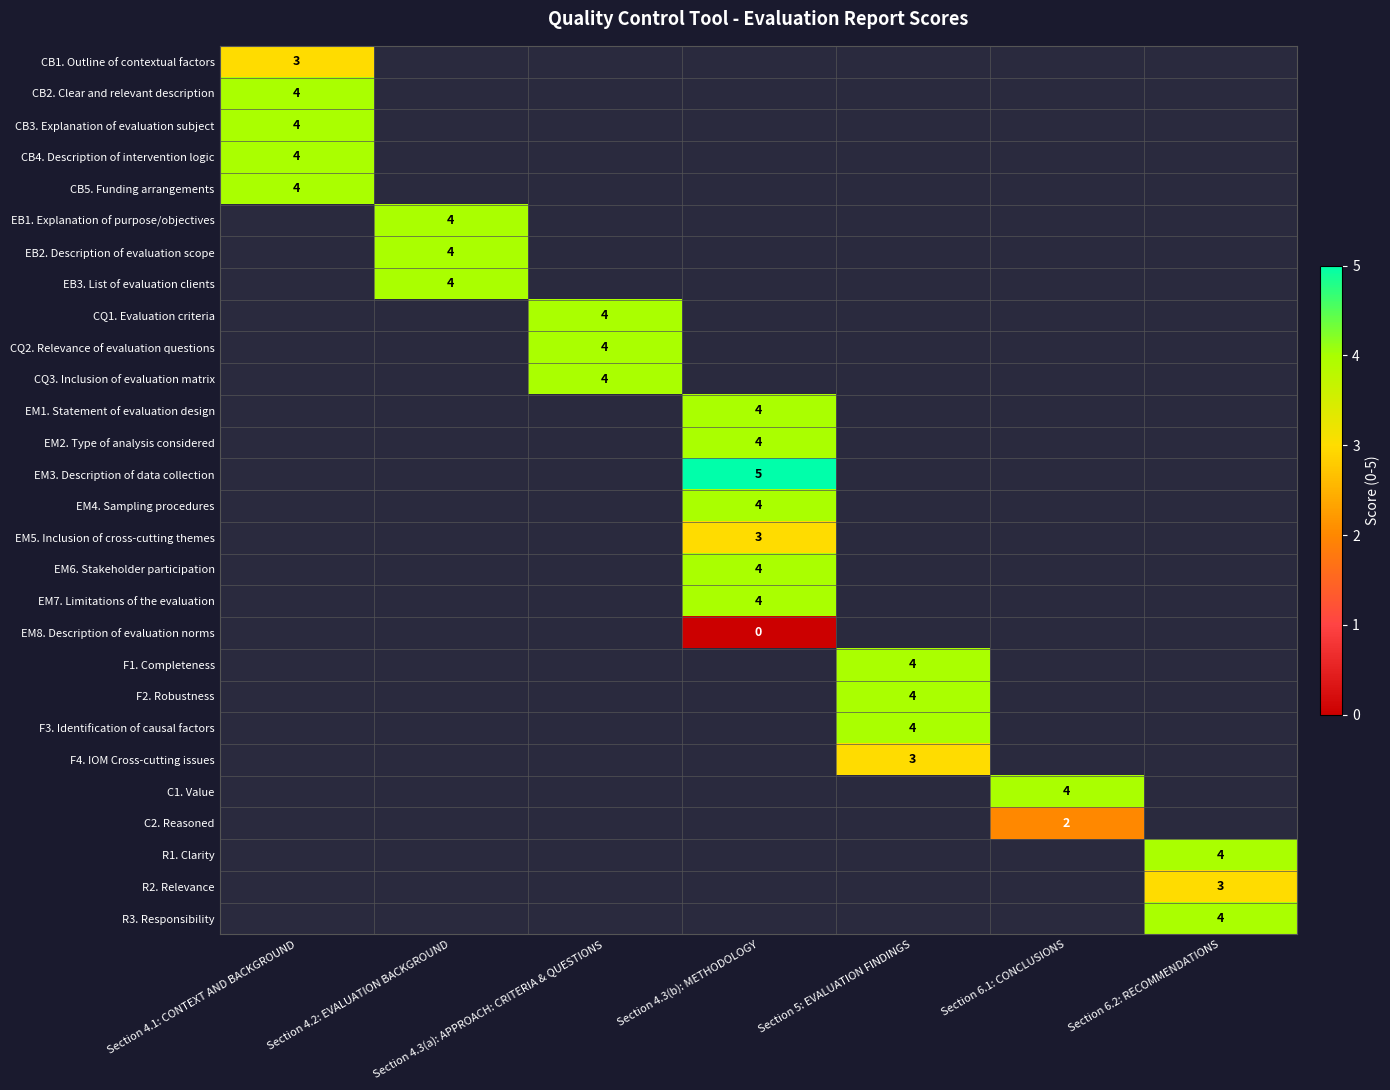

The F2. Robustness series shows 4 at Section 5: EVALUATION FINDINGS. True or false?

True